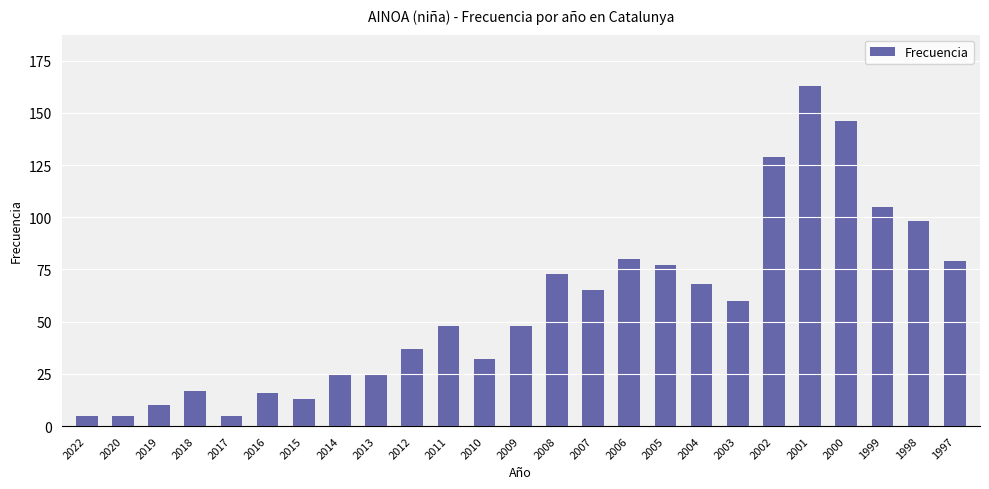

How many distinct data groups are displayed?

1